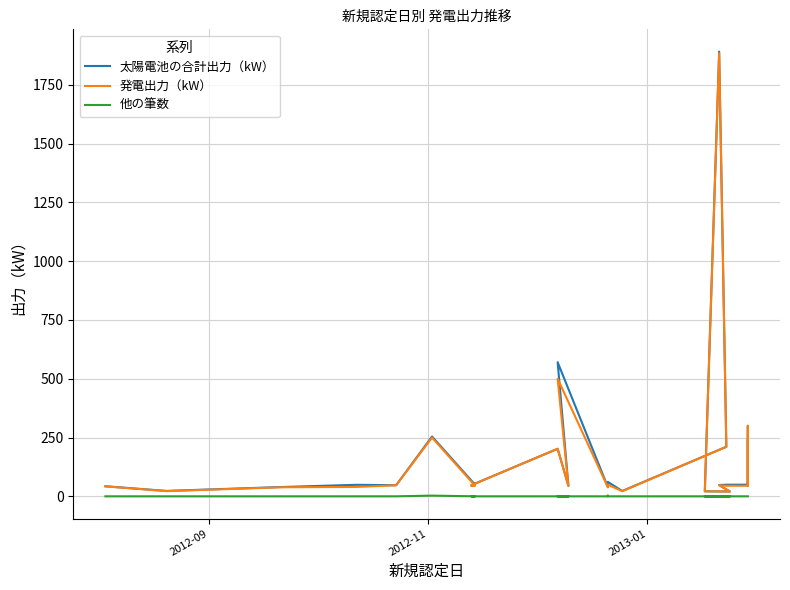

How many values in the 他の筆数 series exceed 0?

2